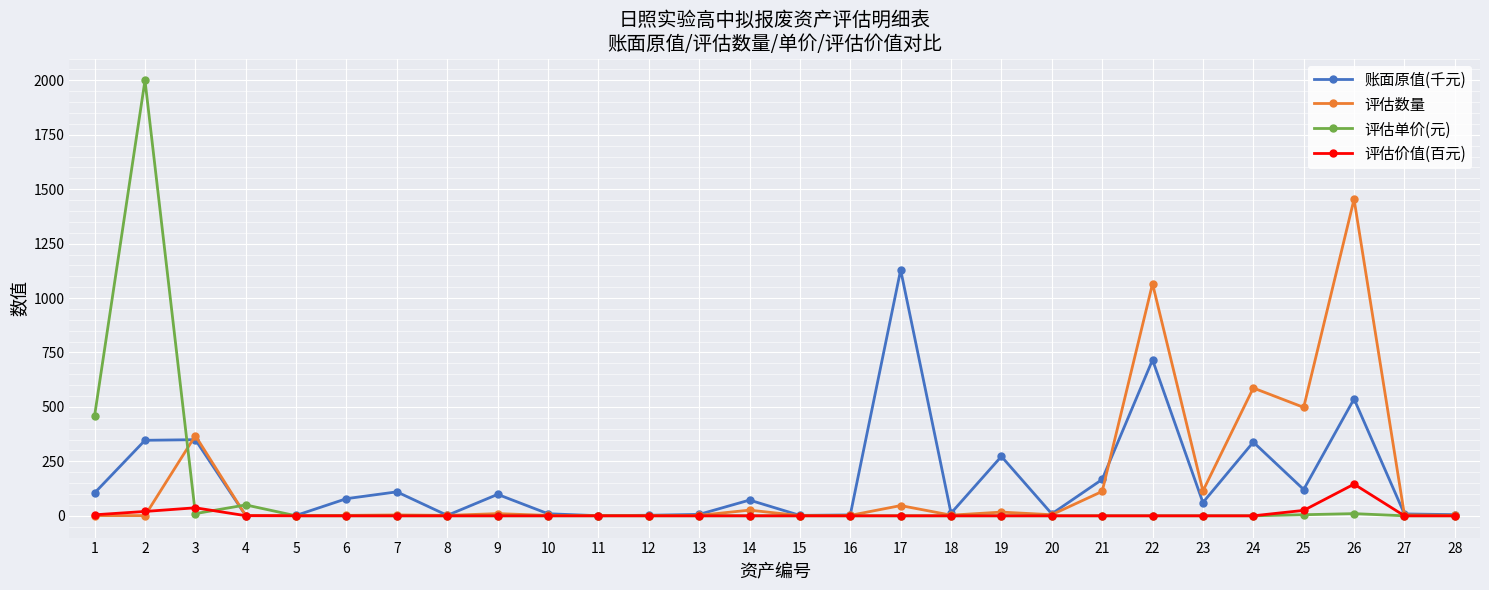

True or false: 评估单价(元) has more than 0 points higher than both neighbors.

True